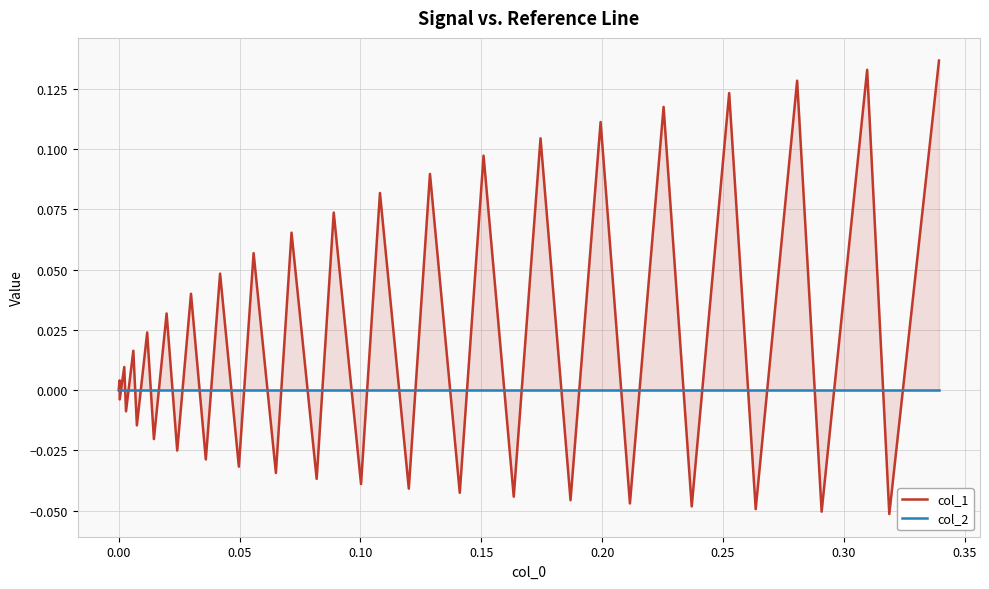

Which series has the largest total across all categories?

col_1